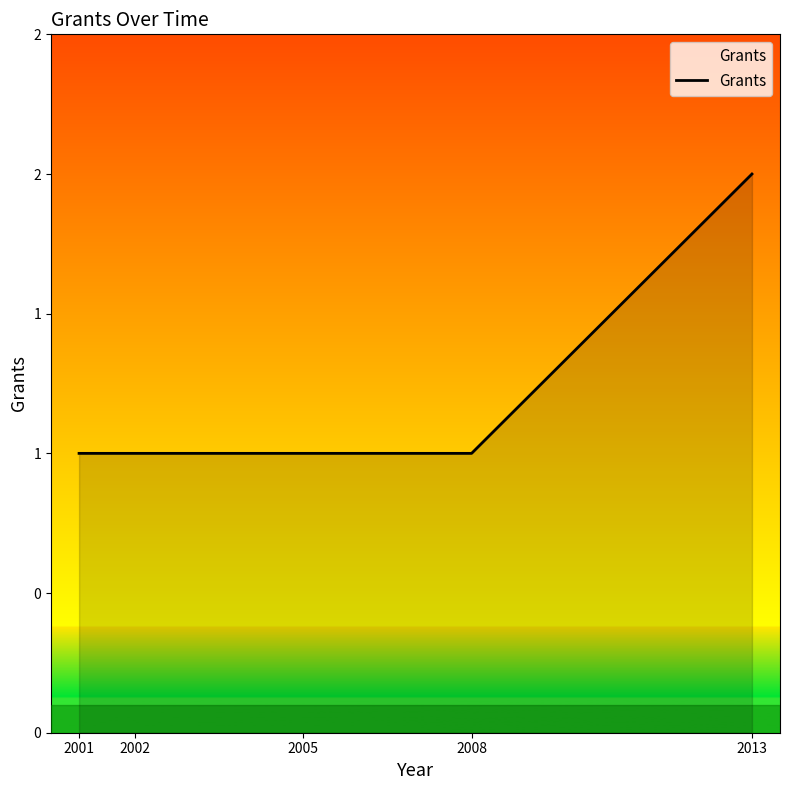

Is this an area chart (filled region under the line)?

Yes